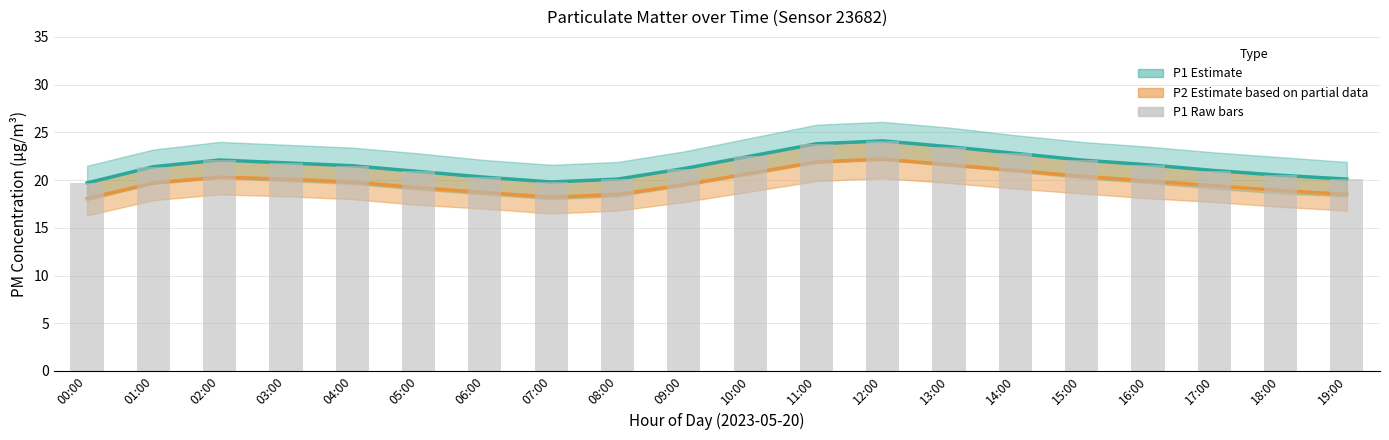

Rank the categories by value from lowest to highest.

00:00, 07:00, 08:00, 19:00, 06:00, 18:00, 05:00, 17:00, 09:00, 01:00, 04:00, 16:00, 03:00, 02:00, 15:00, 10:00, 14:00, 13:00, 11:00, 12:00